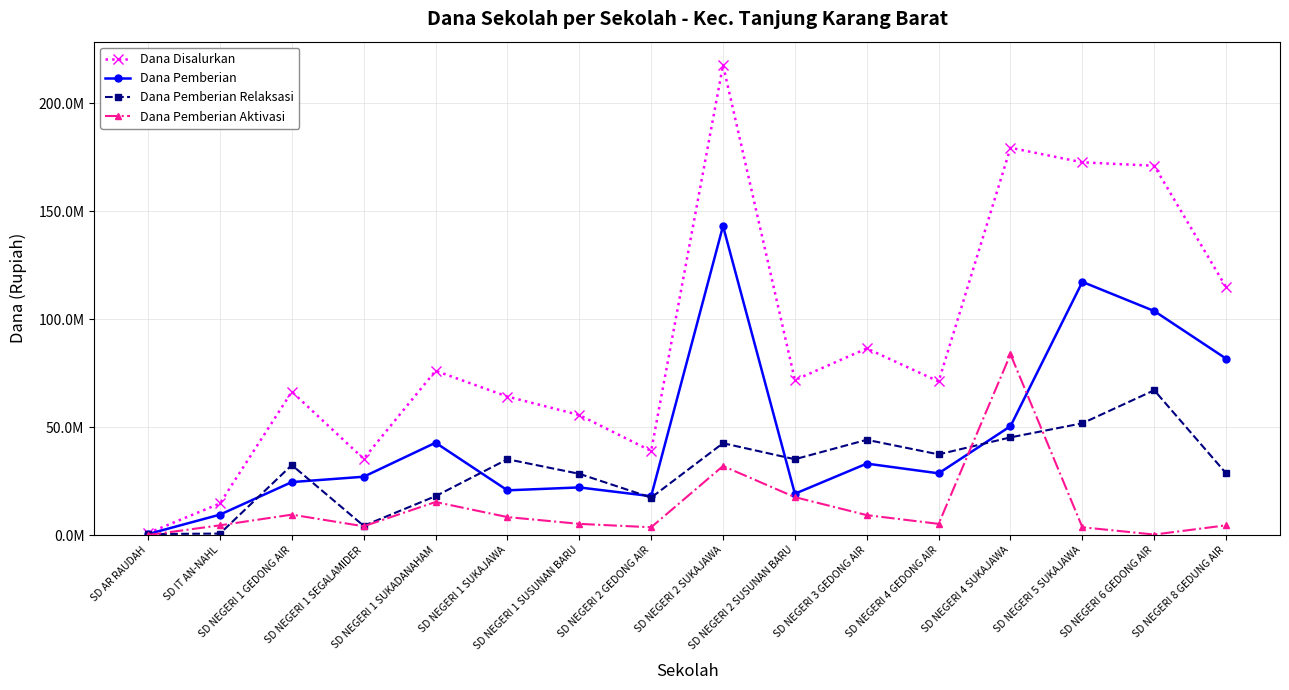

How many values in the Dana Disalurkan series are below 71775000?

8